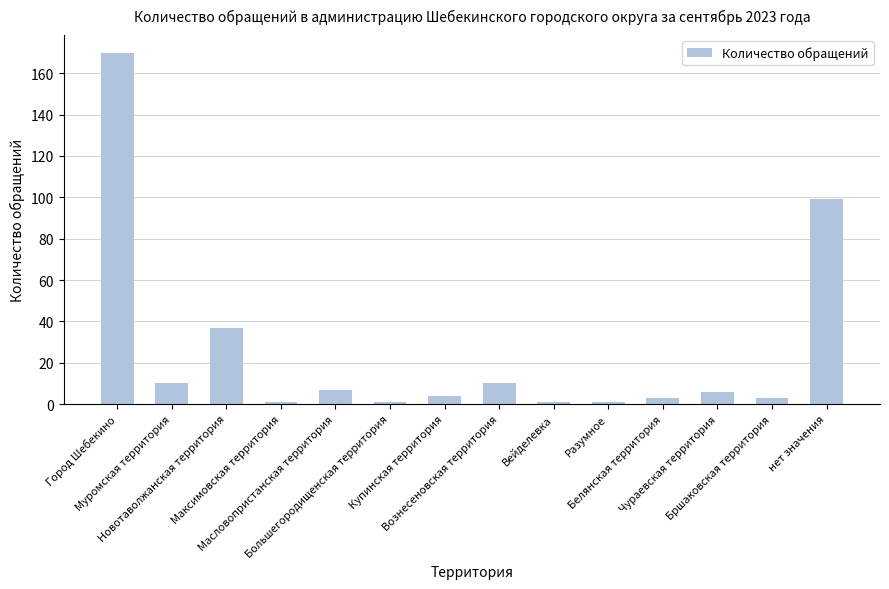

What is the maximum value shown in the chart?

170